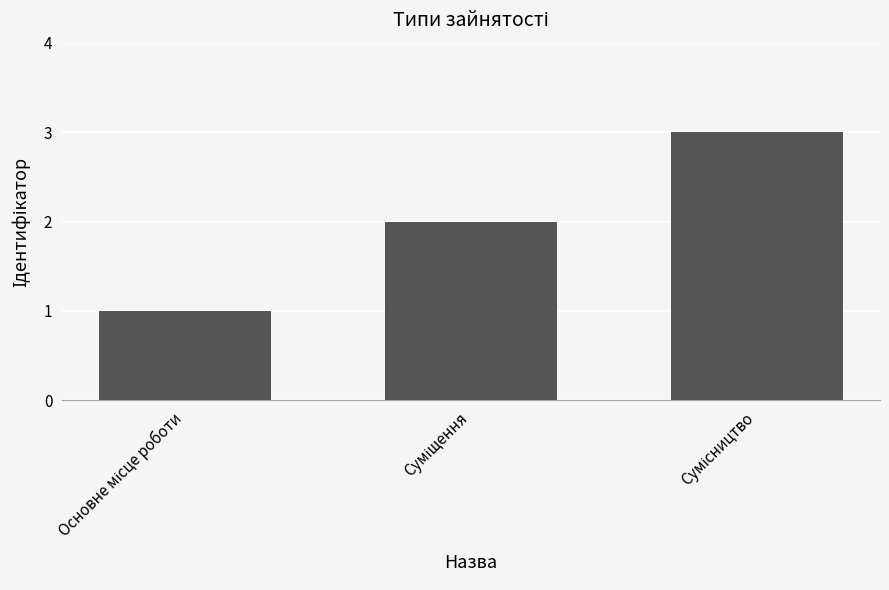

Are the bars horizontal?

No